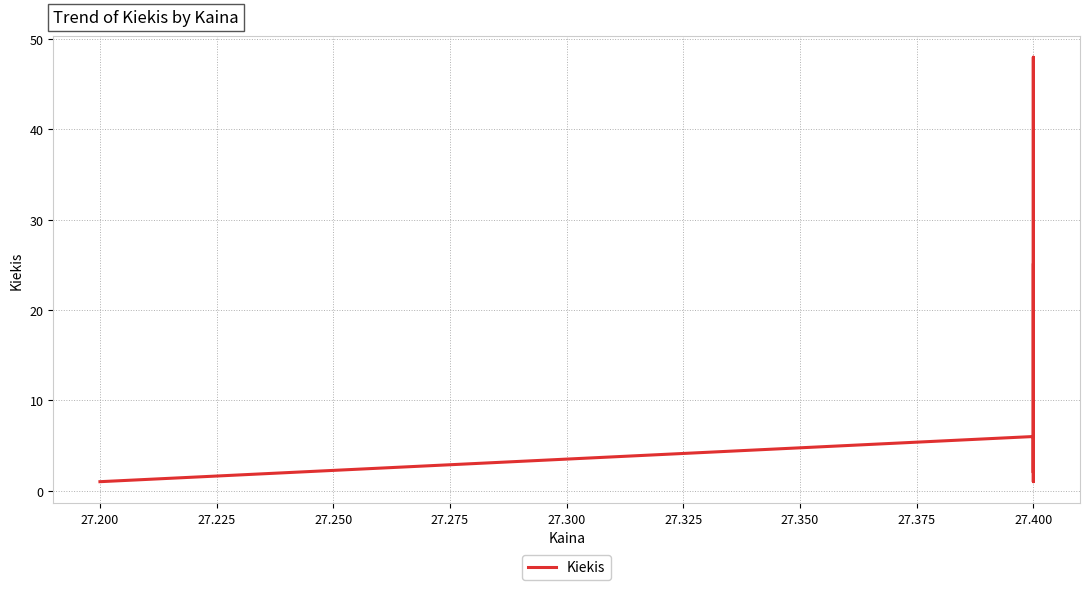

Is it true that the value at 27.200 is 1?

True